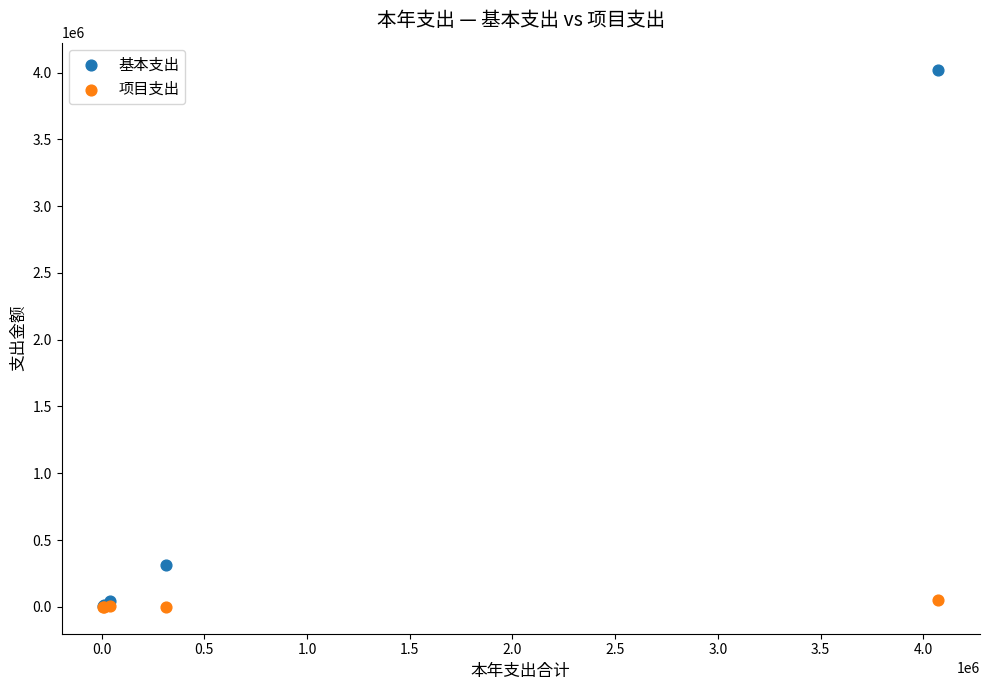

Across all series, what Y value is closest to 2011257?

315106.8